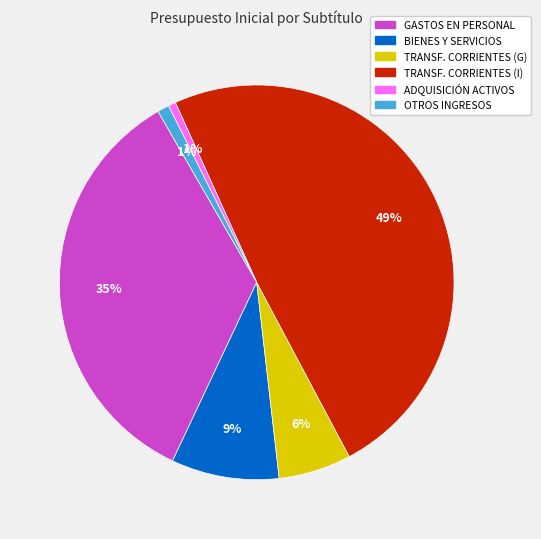

Does any single category account for the majority?

No